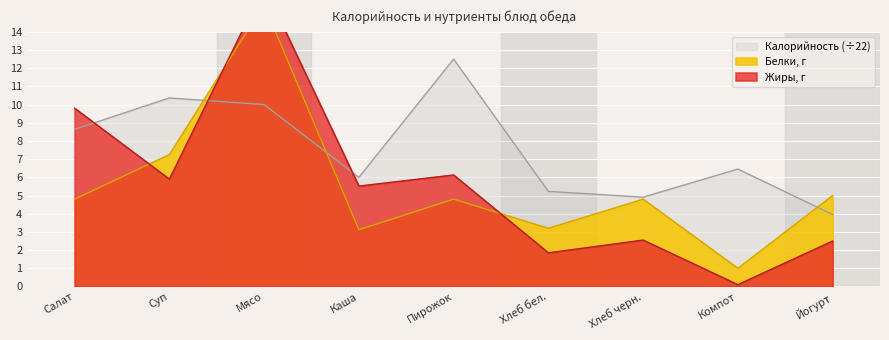

Which series changed the most between Суп and Хлеб черн.?

Калорийность